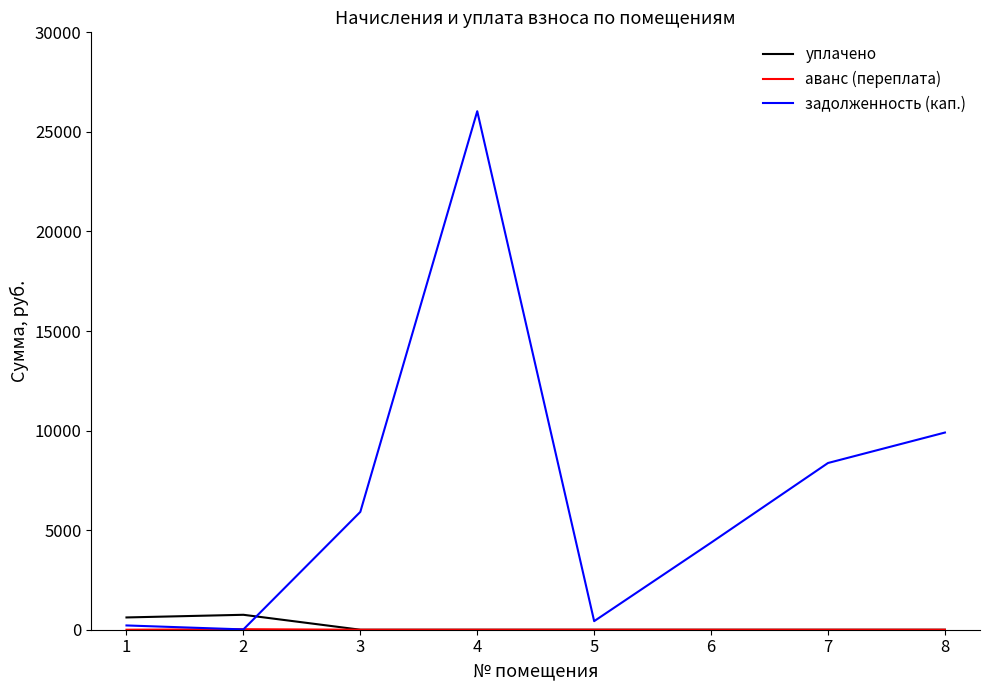

True or false: задолженность (кап.) and уплачено cross at least once.

True